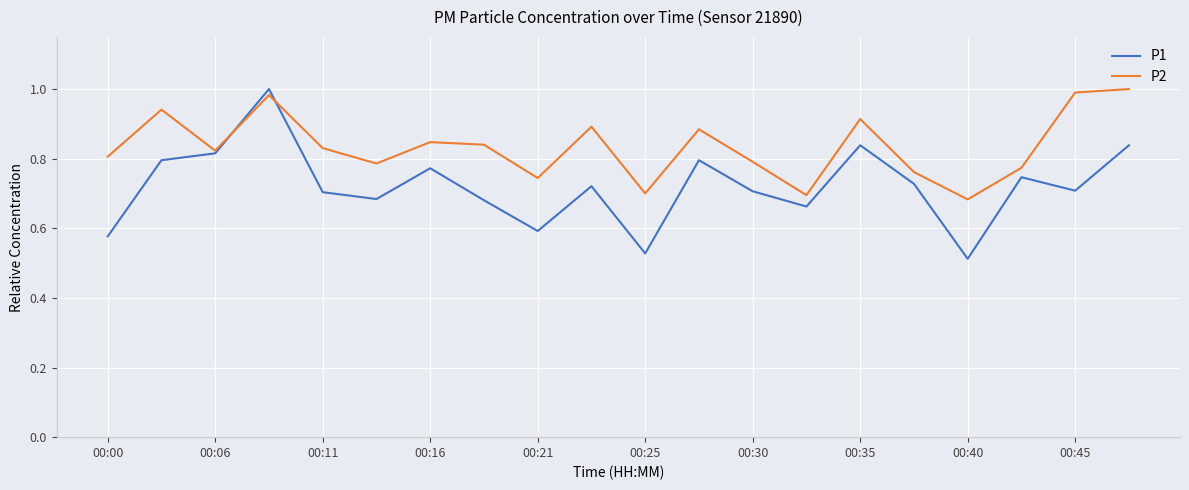

Count the number of categories in the chart.

20